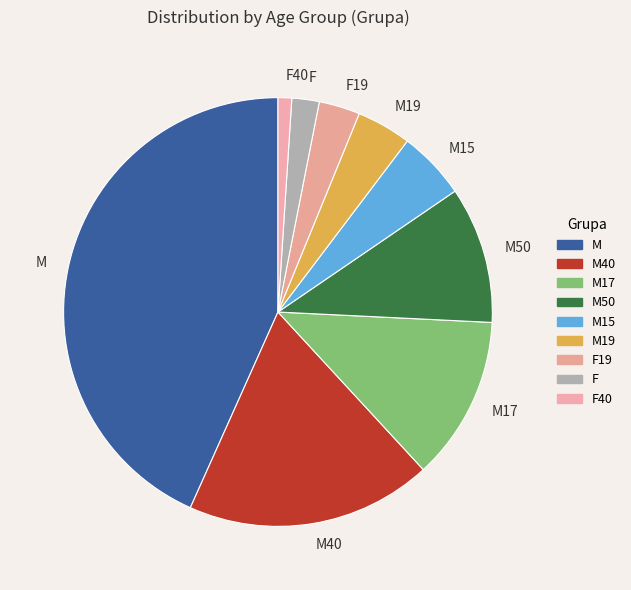

Between F and F19, which is larger?

F19